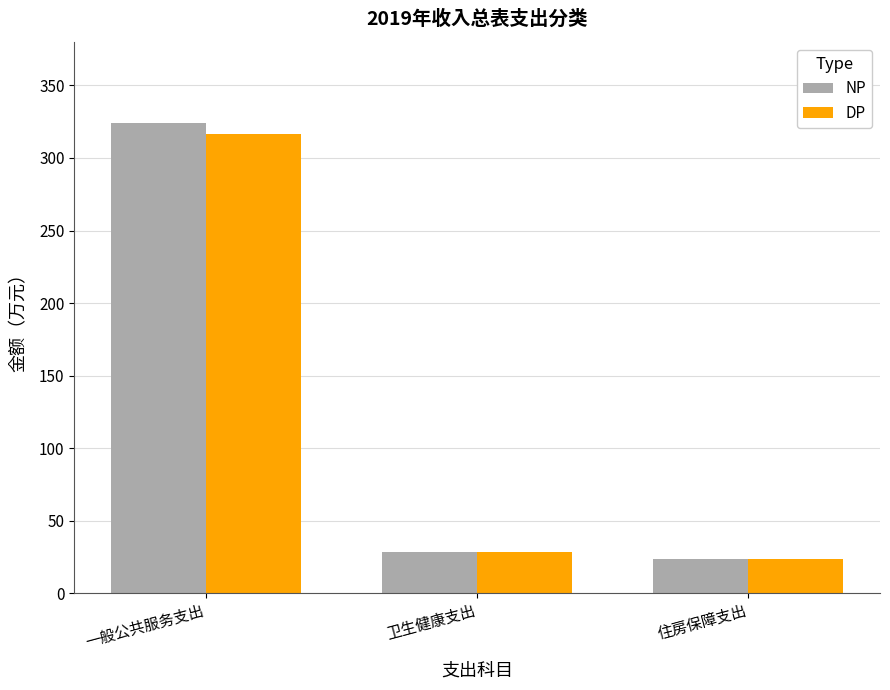

How many data points in NP are less than 28?

1